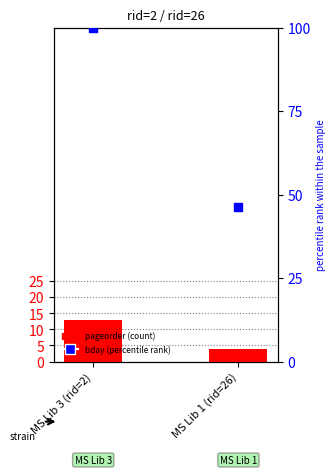

Is the value of bday (scaled %) at MS Lib 1 (rid=26) greater than the value of pageorder at MS Lib 1 (rid=26)?

Yes